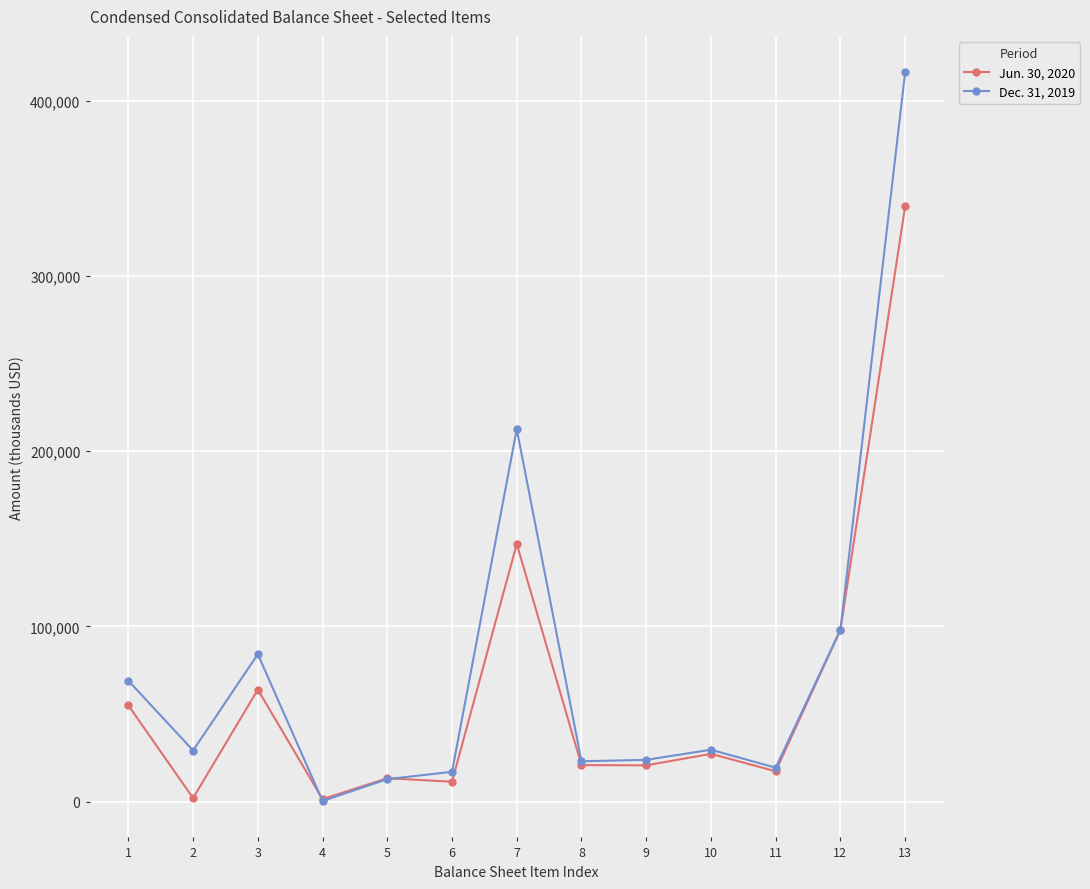

Where does the Jun. 30, 2020 series first go above 20848?

1